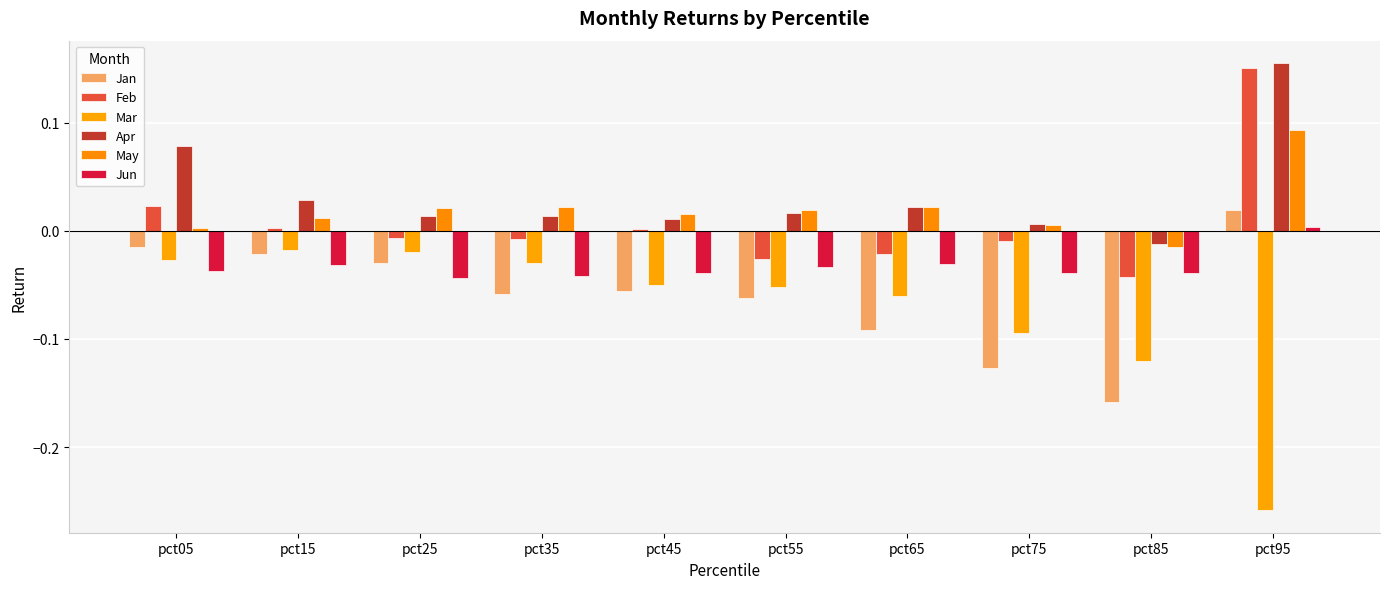

Count the number of data series in this chart.

6